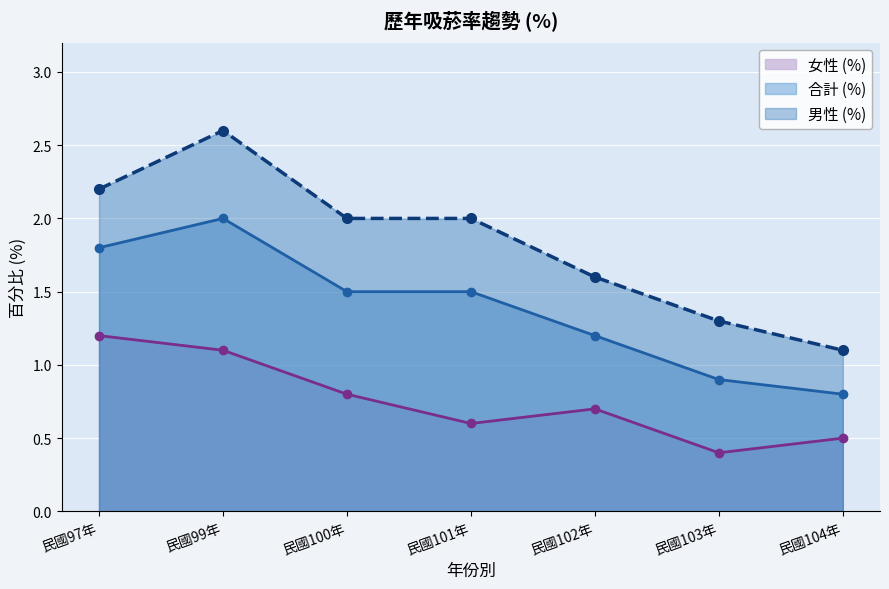

Which category has the lowest value in the 合計 (%) series?

民國104年